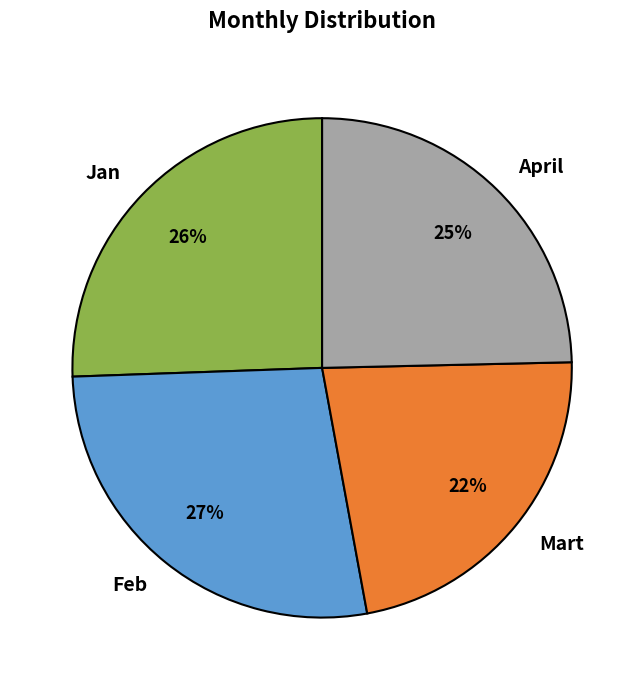

Count the number of slices in the pie.

4